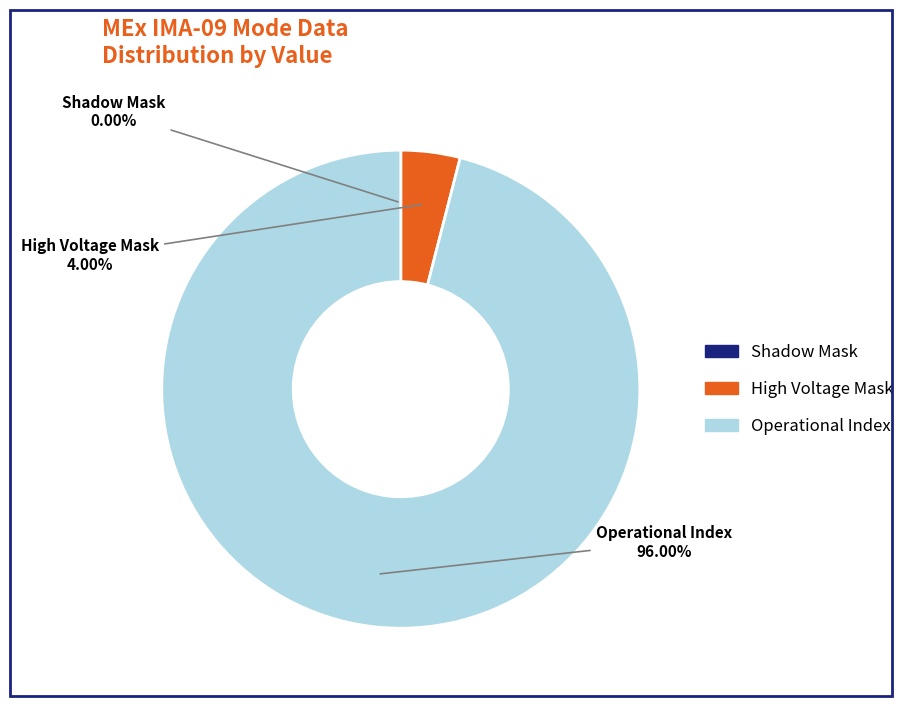

Does High Voltage Mask account for over 50% of the chart?

No